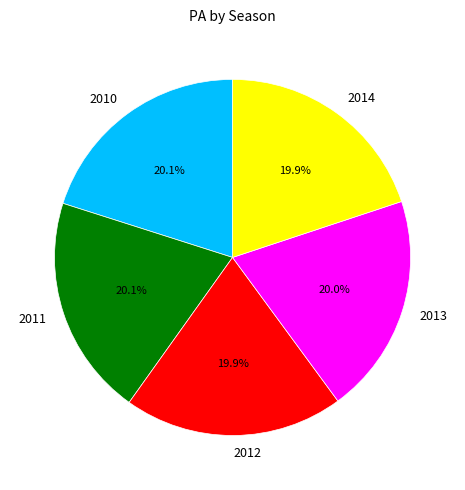

Count the number of slices in the pie.

5